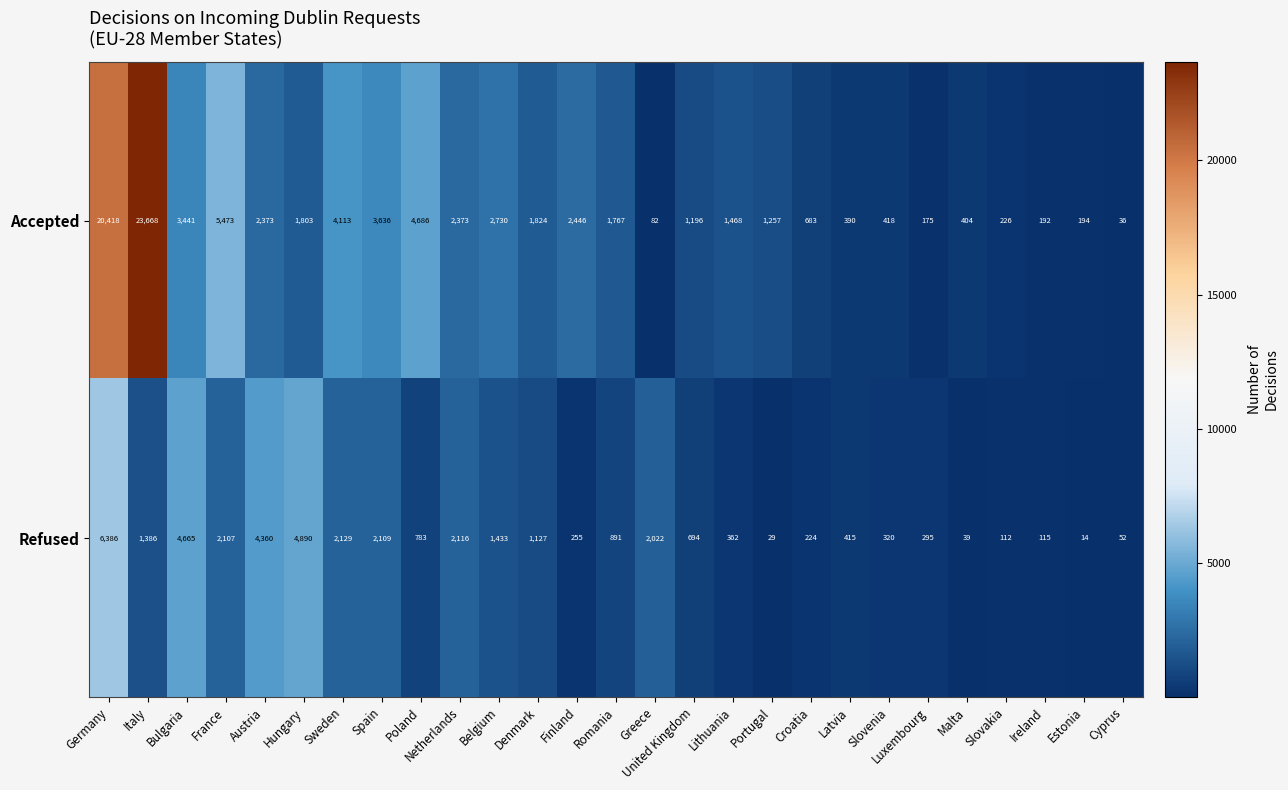

What is the difference between the maximum and minimum values in the Accepted series?

23632